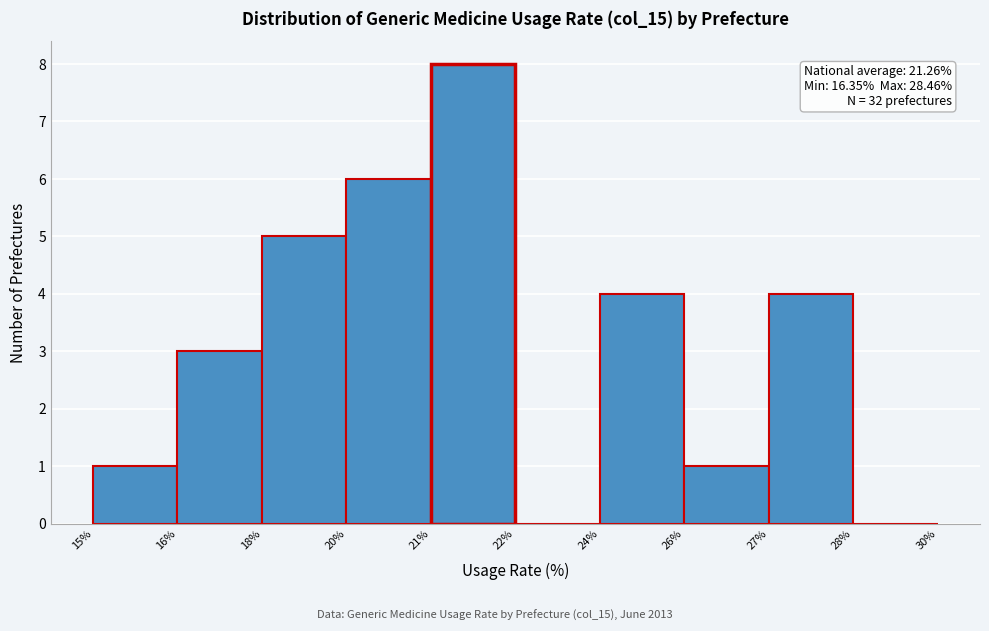

Reading left to right, extract all data points from this chart.

15%=1	16%=3	18%=5	20%=6	21%=8	22%=0	24%=4	26%=1	27%=4	28%=0